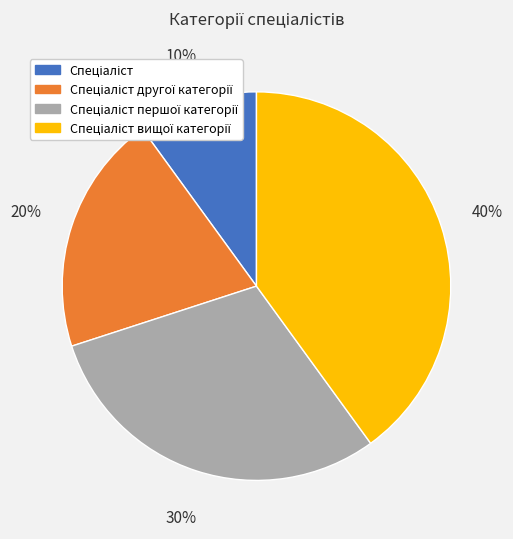

Is there any slice that represents more than half of the pie?

No